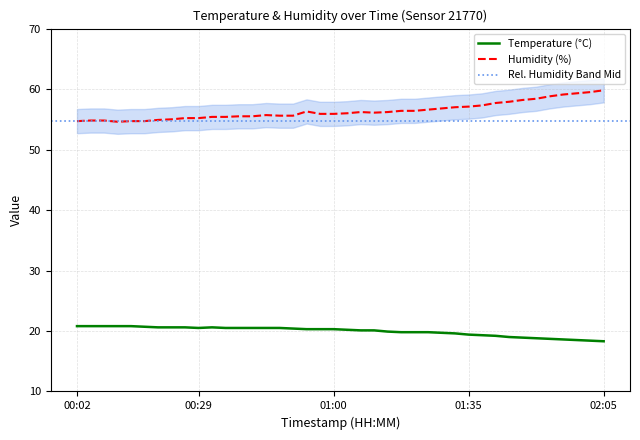

At which category does the chart reach its peak across all series?

02:05